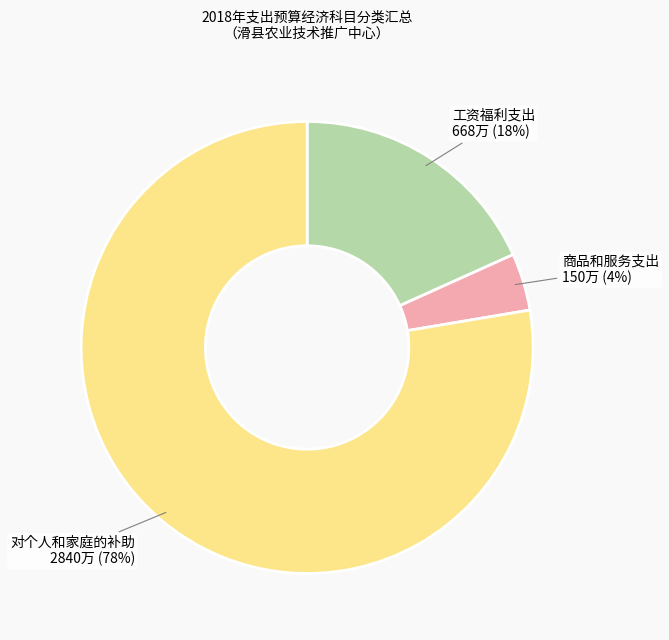

Between 对个人和家庭的补助 and 商品和服务支出, which is larger?

对个人和家庭的补助